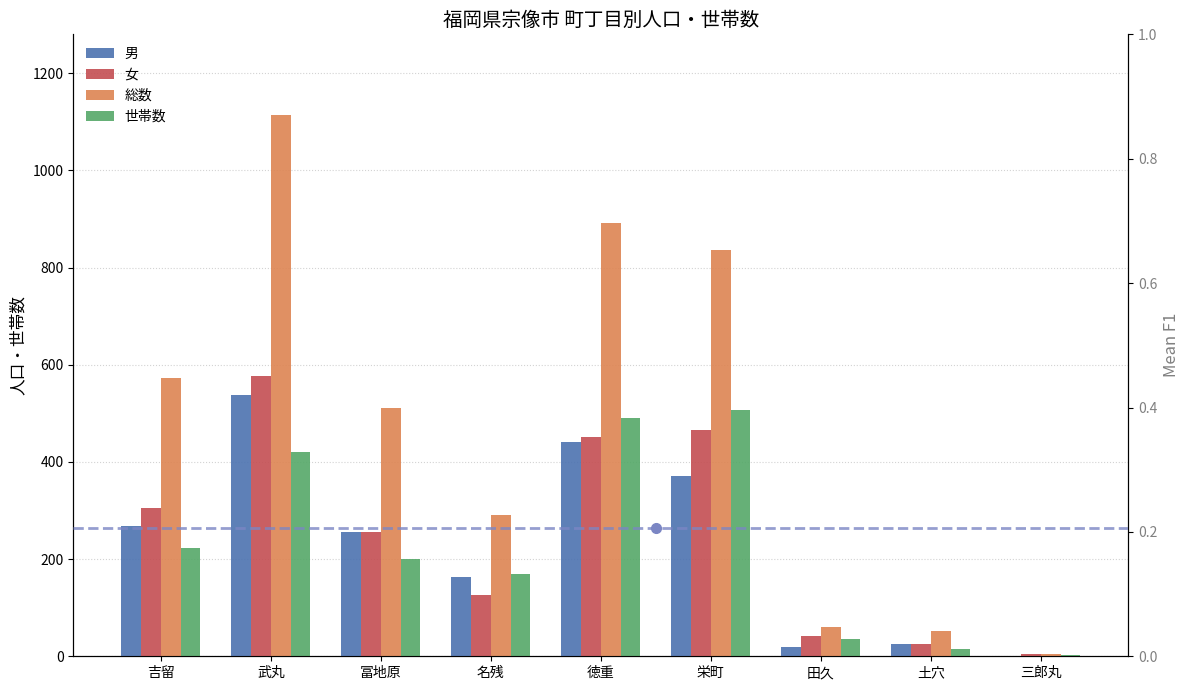

Which series changed the most between 吉留 and 徳重?

総数